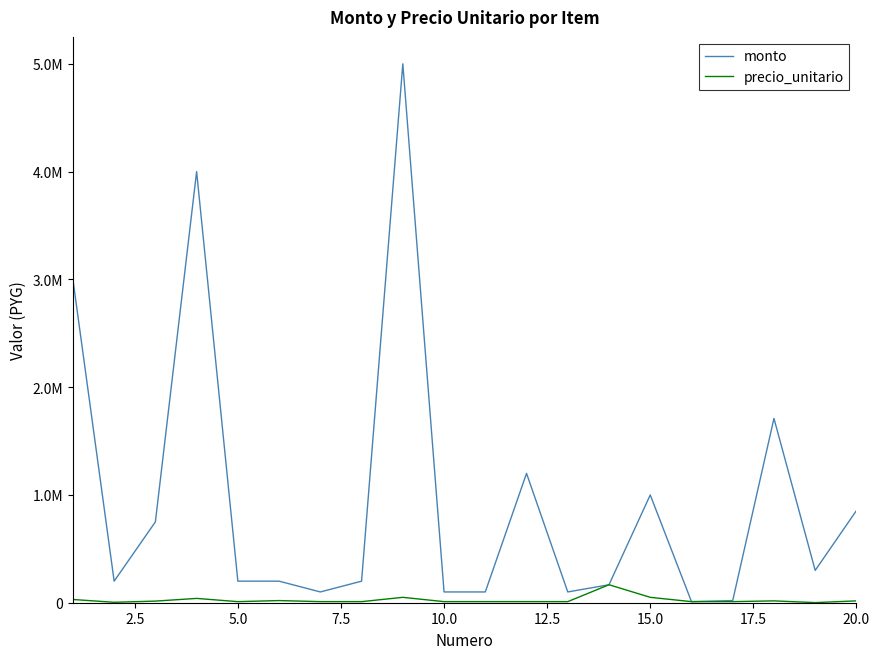

Which series has the largest total across all categories?

monto